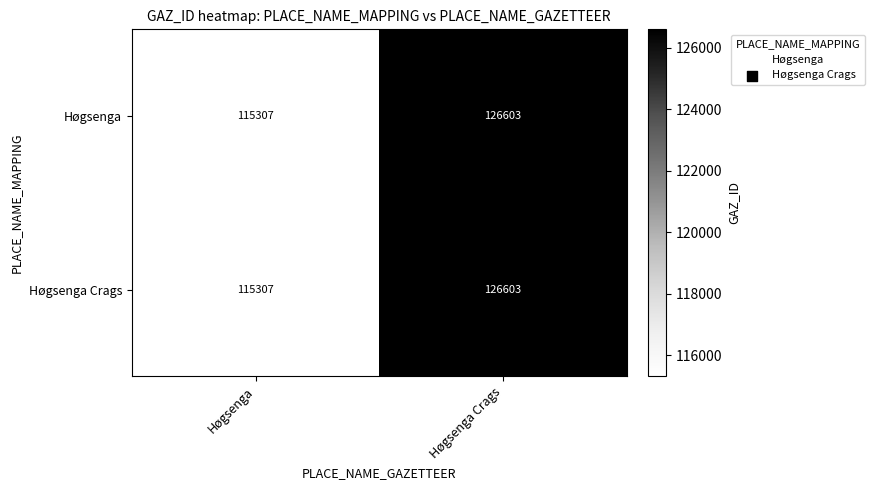

List the labels in order of Høgsenga Crags value, largest first.

Høgsenga Crags, Høgsenga